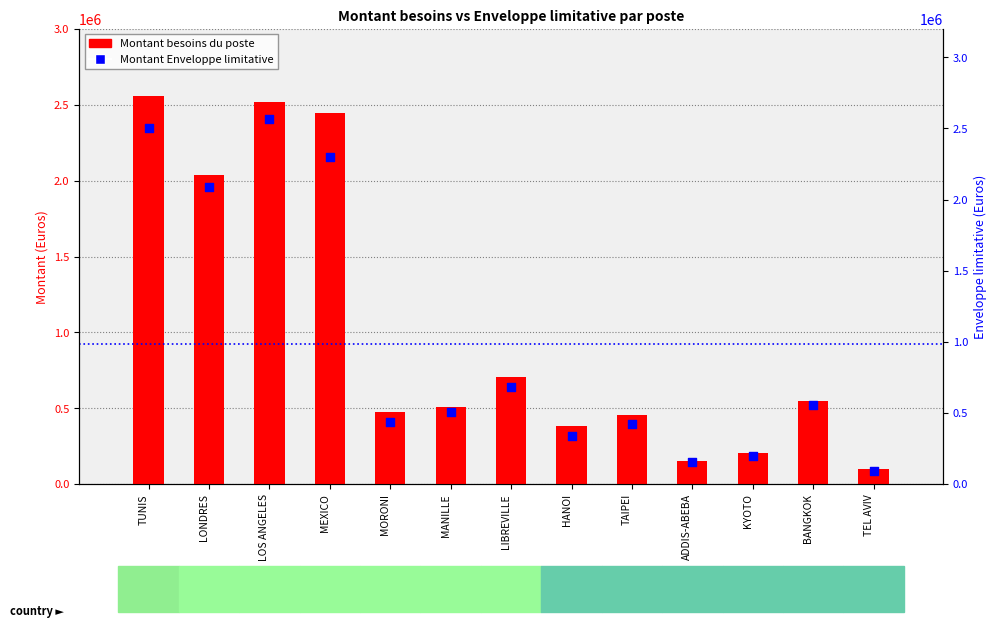

Which series contains the lowest Y value?

Montant Enveloppe limitative